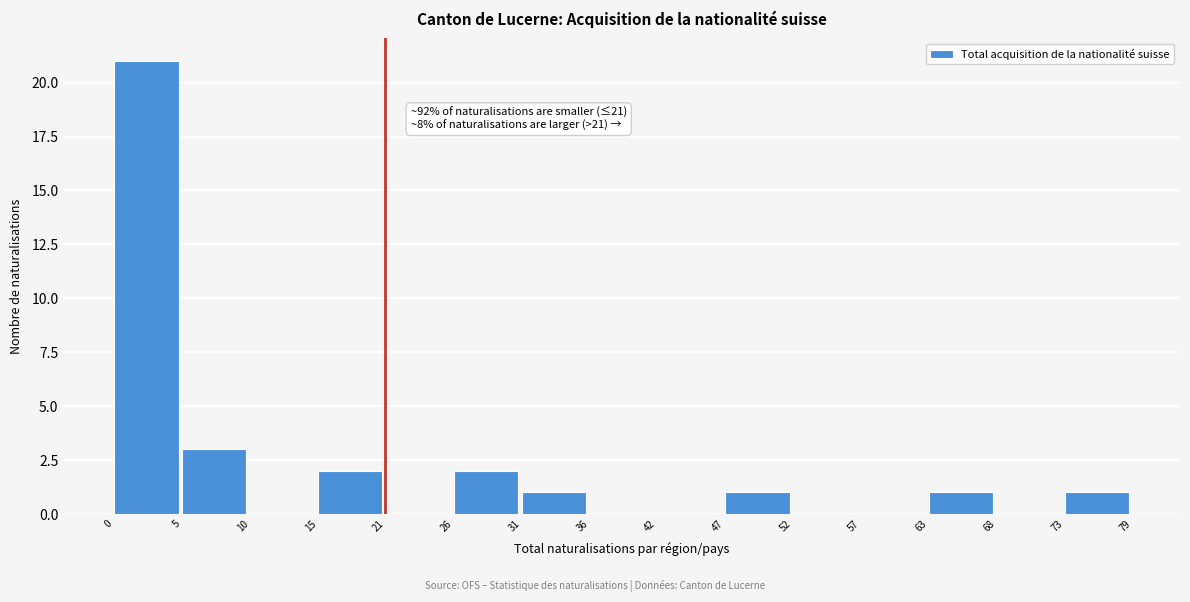

Reading right to left, what are all the values shown in this chart?

73=1	68=0	63=1	57=0	52=0	47=1	42=0	36=0	31=1	26=2	21=0	15=2	10=0	5=3	0=21